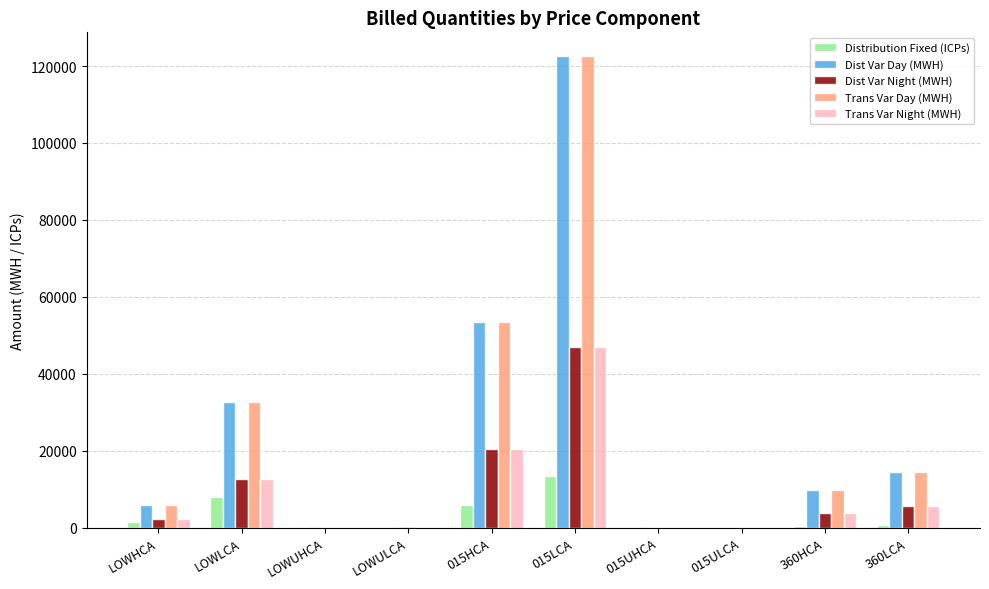

How many values in the Dist Var Night (MWH) series exceed 3707?

5